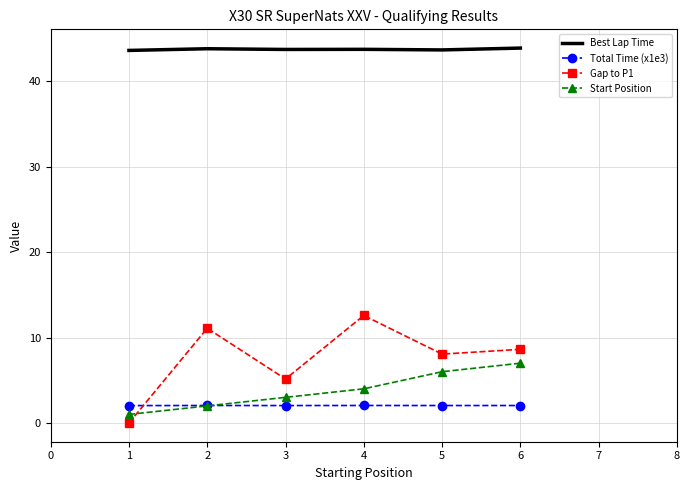

True or false: Gap to P1 and Best Lap Time cross at least once.

False